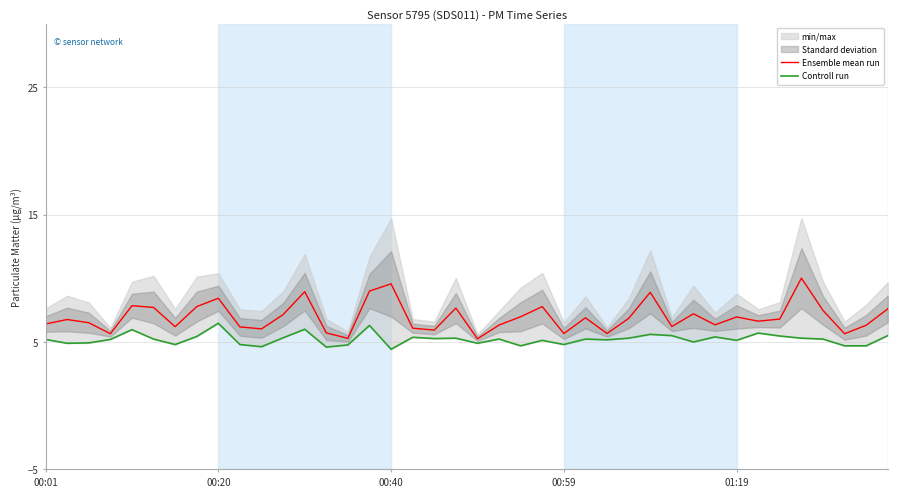

Reading left to right, list all the values displayed in this chart.

Ensemble mean run: 6.4	6.8	6.5	5.7	7.8	7.7	6.2	7.8	8.4	6.2	6.0	7.2	8.9	5.7	5.3	9.0	9.6	6.1	5.9	7.7	5.2	6.3	7.0	7.8	5.7	6.9	5.7	6.8	8.9	6.2	7.2	6.3	7.0	6.6	6.8	10.0	7.5	5.7	6.3	7.6
Controll run: 5.2	4.9	4.9	5.2	6.0	5.2	4.8	5.4	6.5	4.8	4.6	5.3	6.0	4.6	4.8	6.3	4.4	5.4	5.3	5.3	4.9	5.2	4.7	5.1	4.8	5.2	5.2	5.3	5.6	5.5	5.0	5.4	5.1	5.7	5.5	5.3	5.2	4.7	4.7	5.5